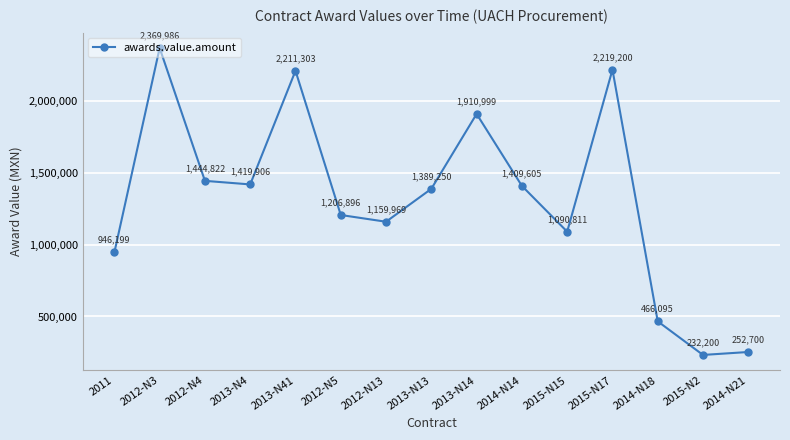

What is the smallest value displayed?

232200.0